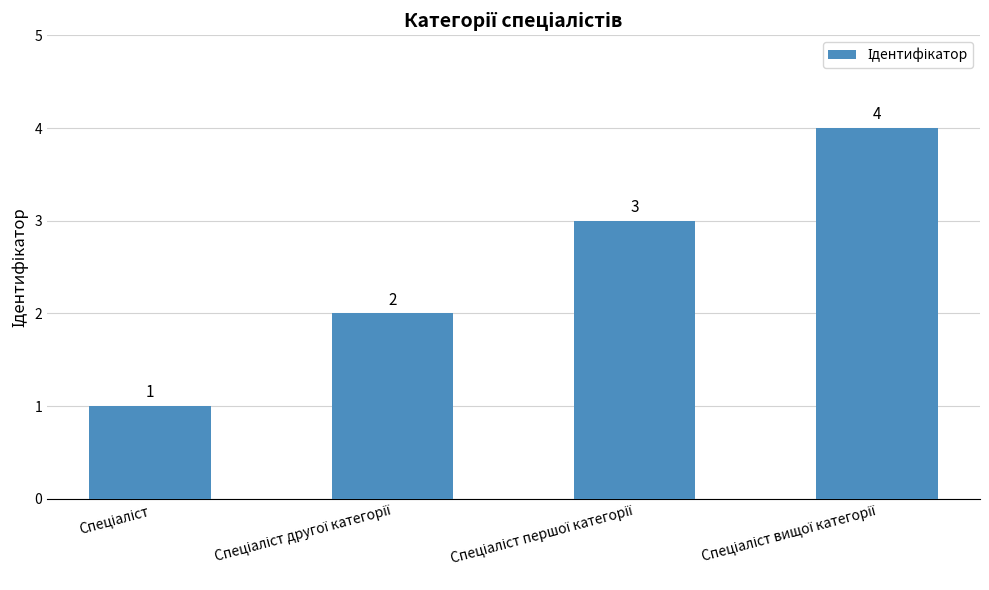

How many values are between 2 and 4?

3